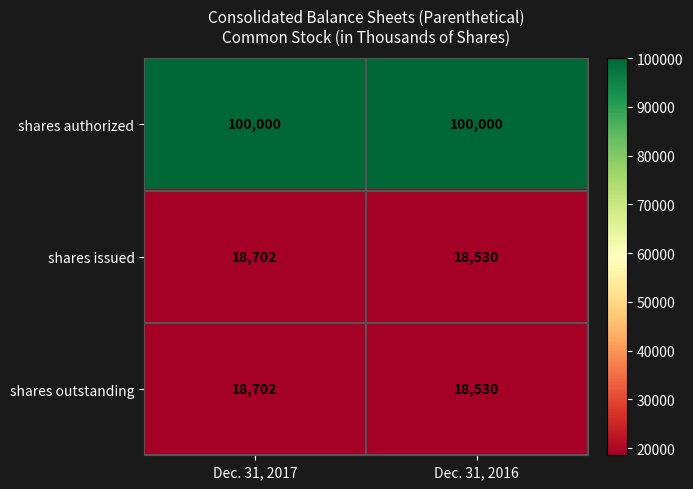

At which label does shares issued reach its peak?

Dec. 31, 2017